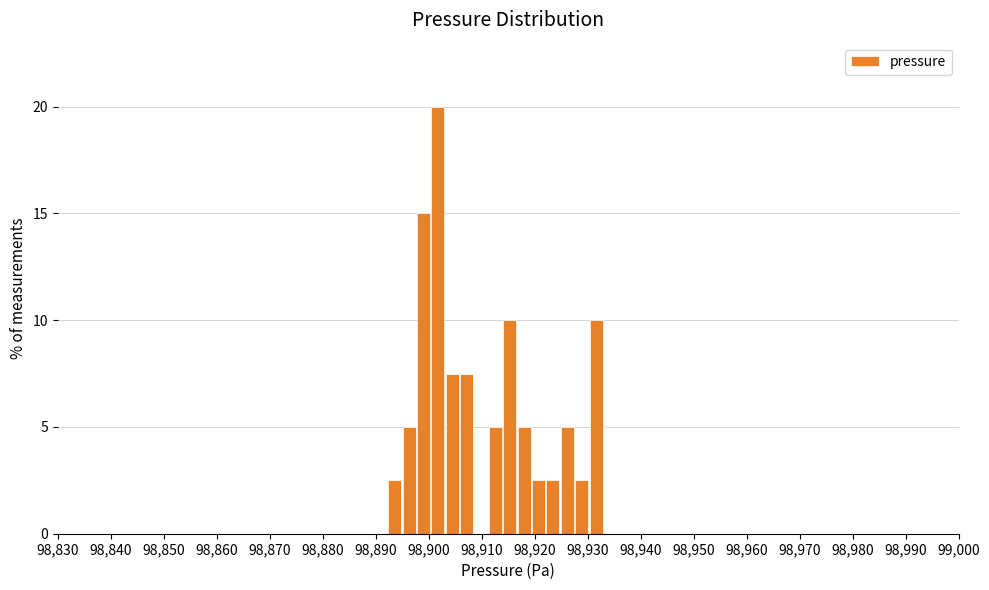

Around what value on the x-axis is the tallest bar? Give the approximate position of its centre, as read against the axis.

98902